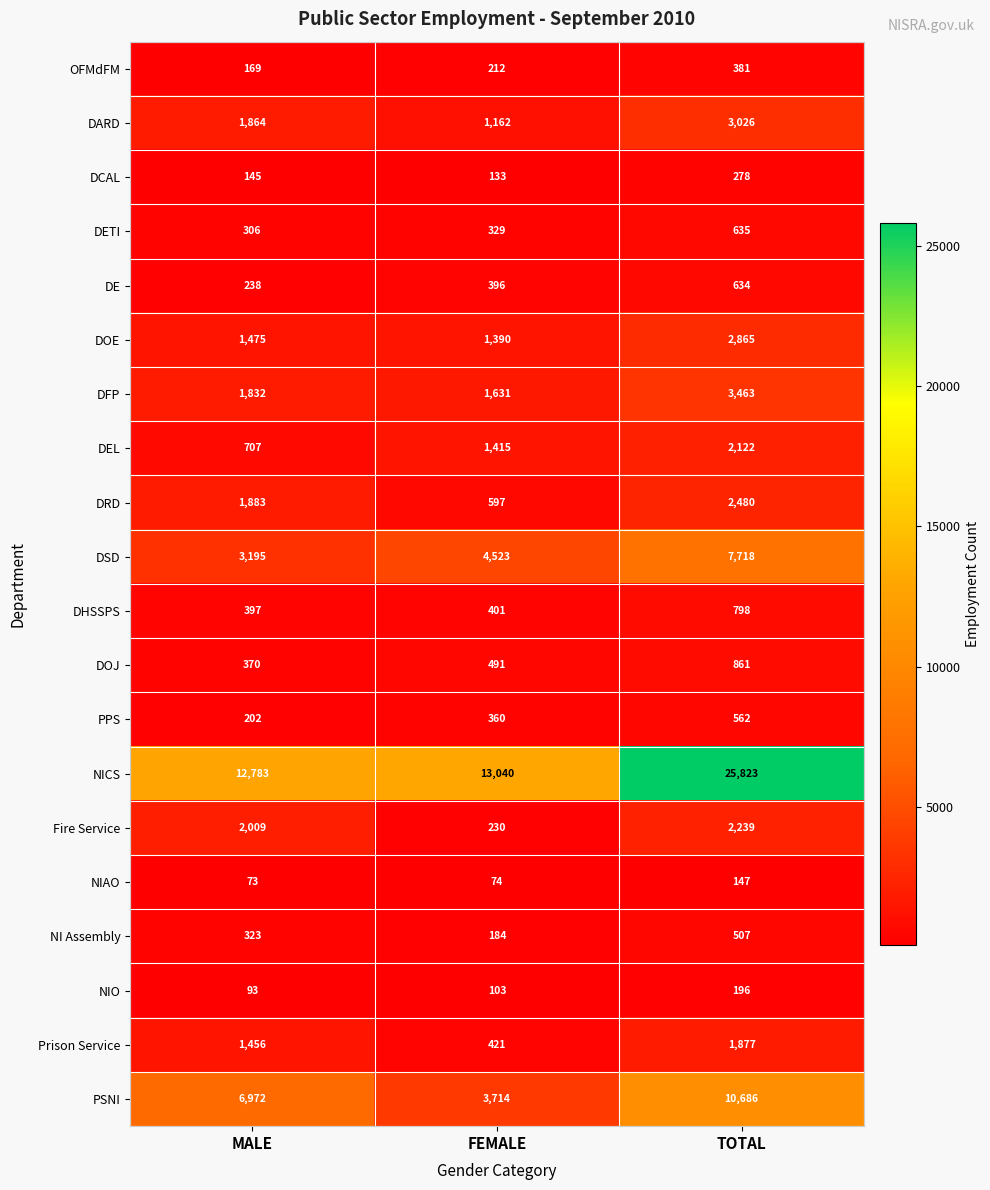

Where is DEL nearest to the value 1414?

FEMALE